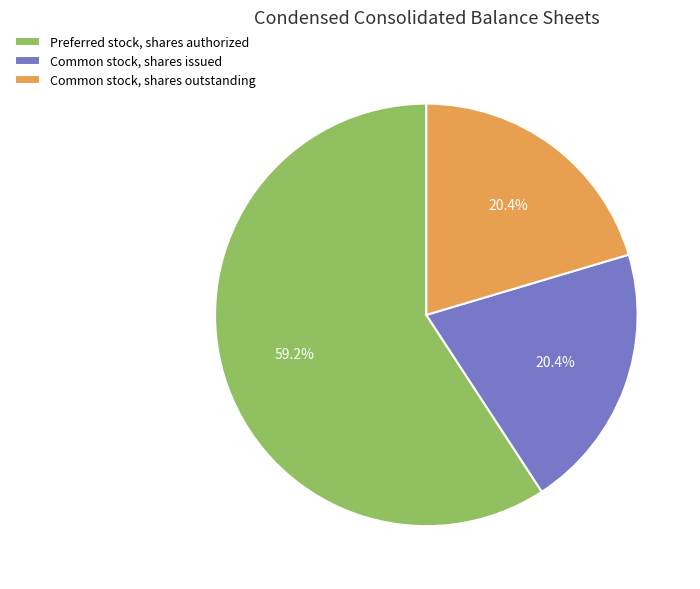

What is the majority slice?

Preferred stock, shares authorized